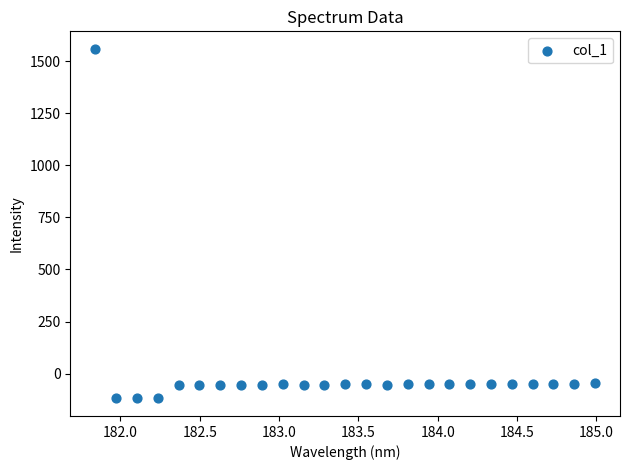

What is the range of X values (max minus min)?

3.1